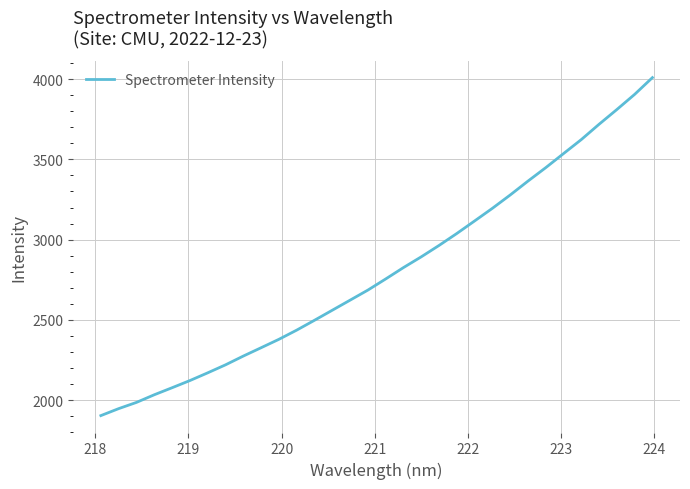

What is the sum of all values?

89738.1